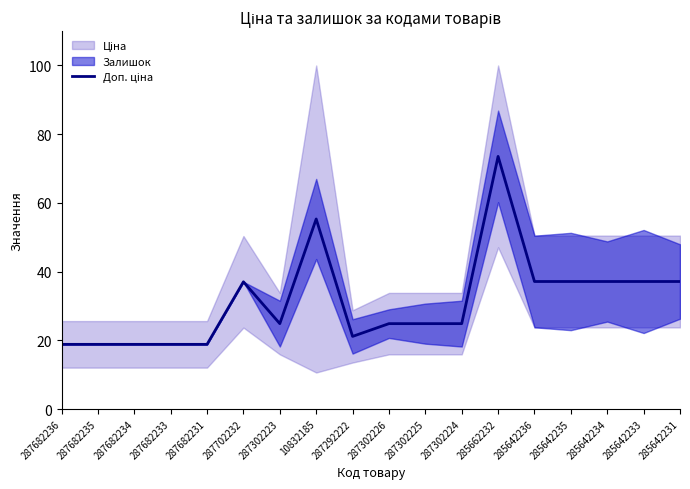

The chart shows a value of 10.2 at 287682236. True or false?

False